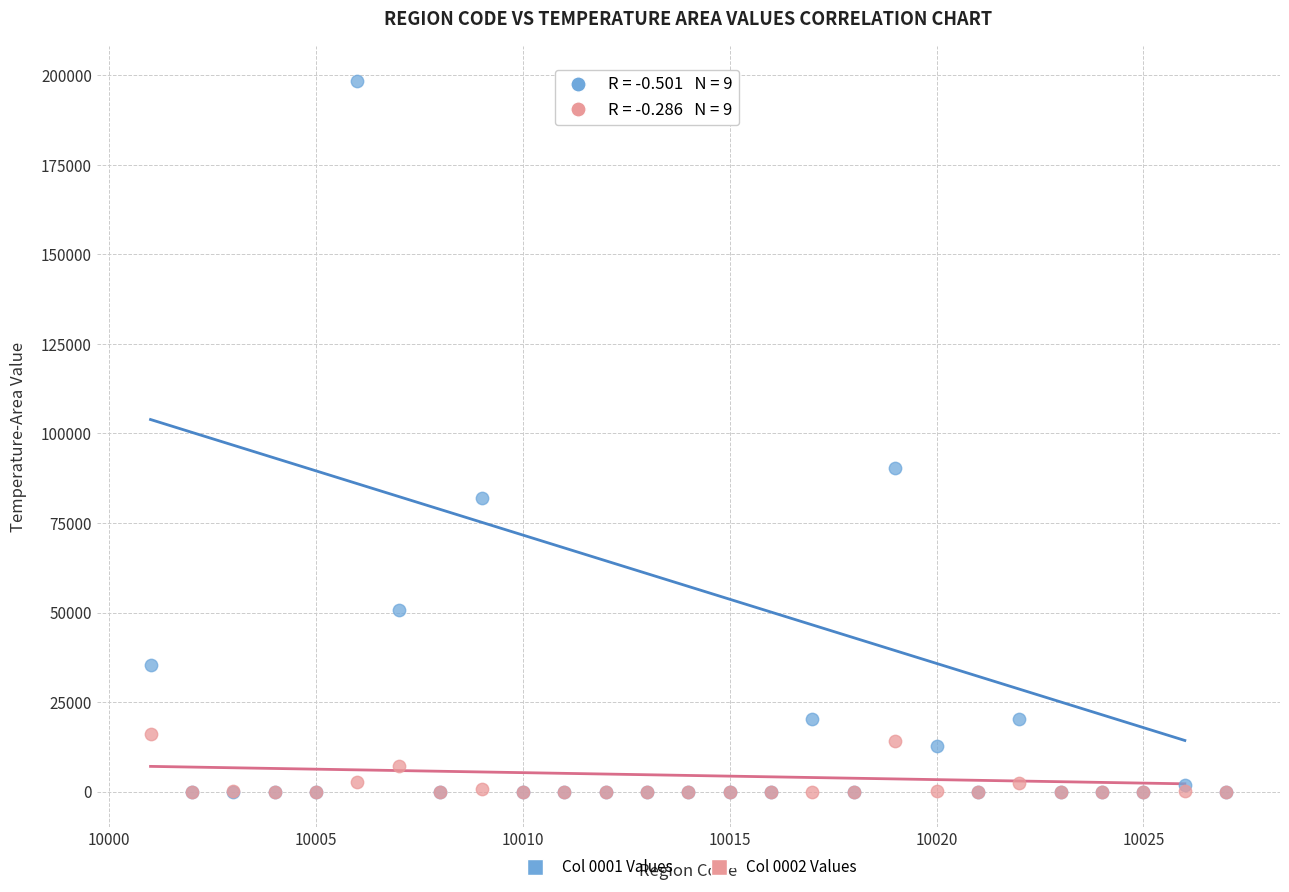

Which series reaches the maximum Y coordinate?

Col 0001 Values